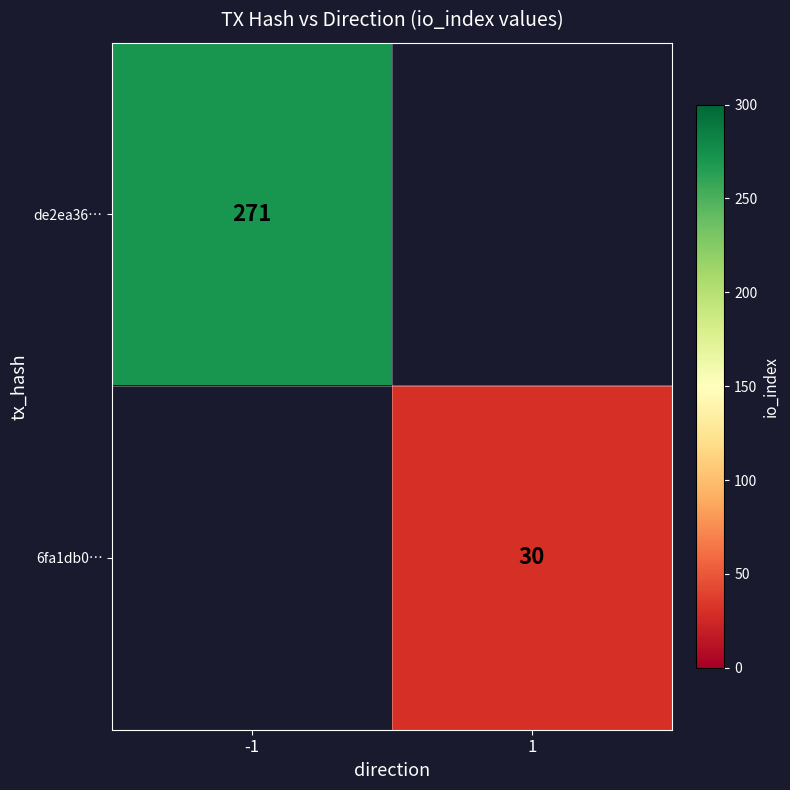

Is the value of 6fa1db0… at 1 greater than the value of de2ea36… at -1?

No